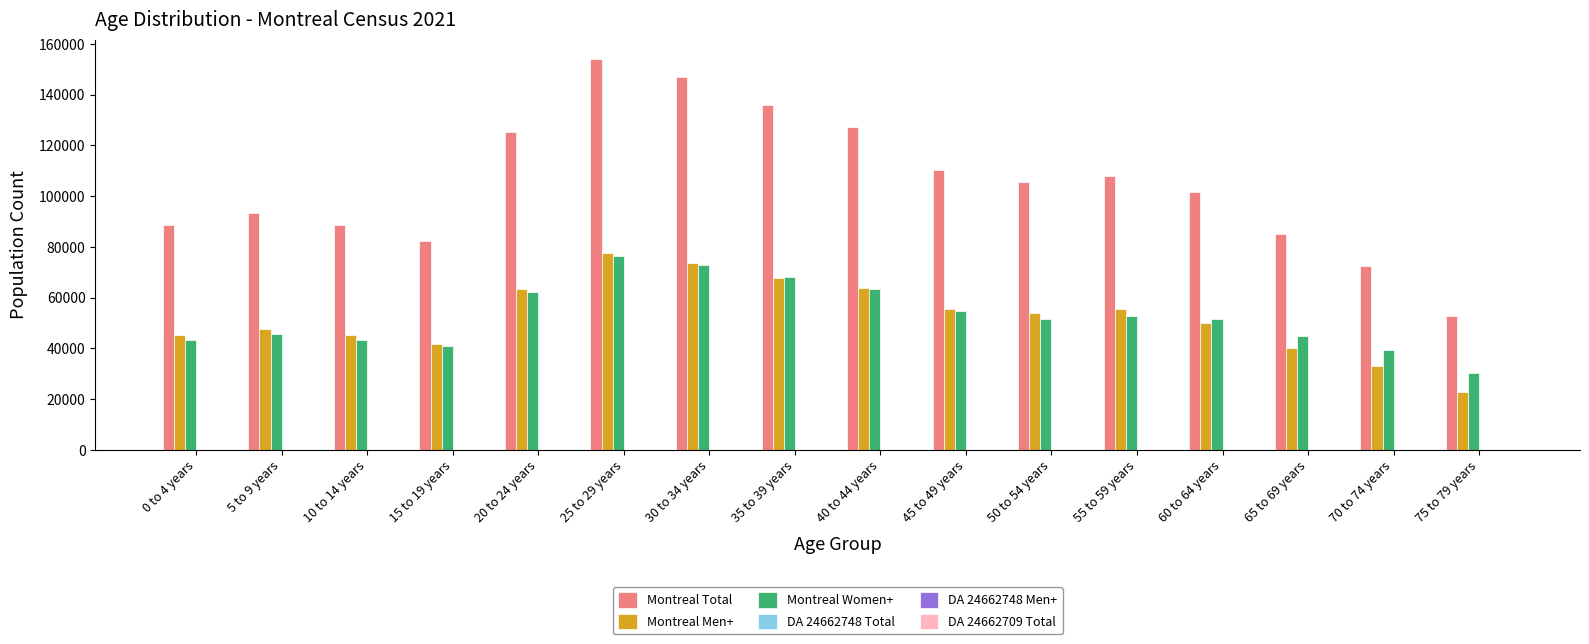

Which series has the largest total across all categories?

Montreal Total